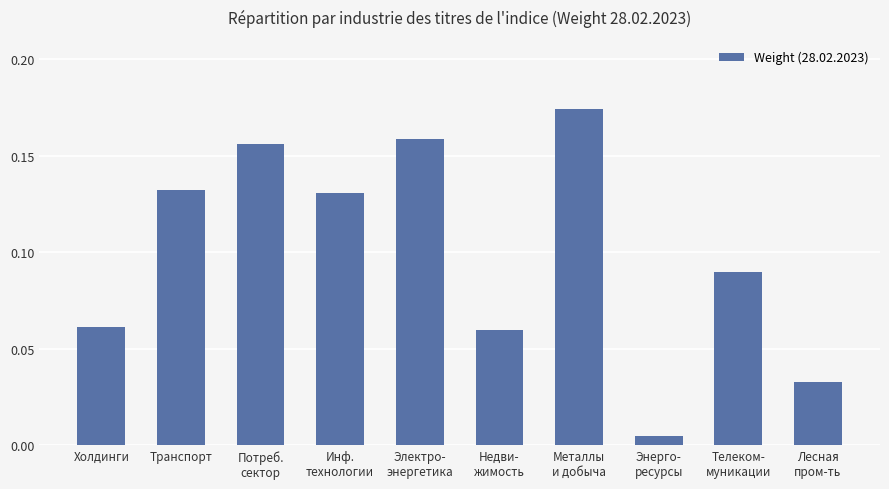

What is the sum of all values?

1.0